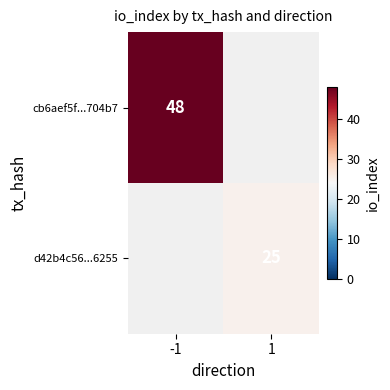

True or false: d42b4c56...6255 has a value of 38 at 1.

False